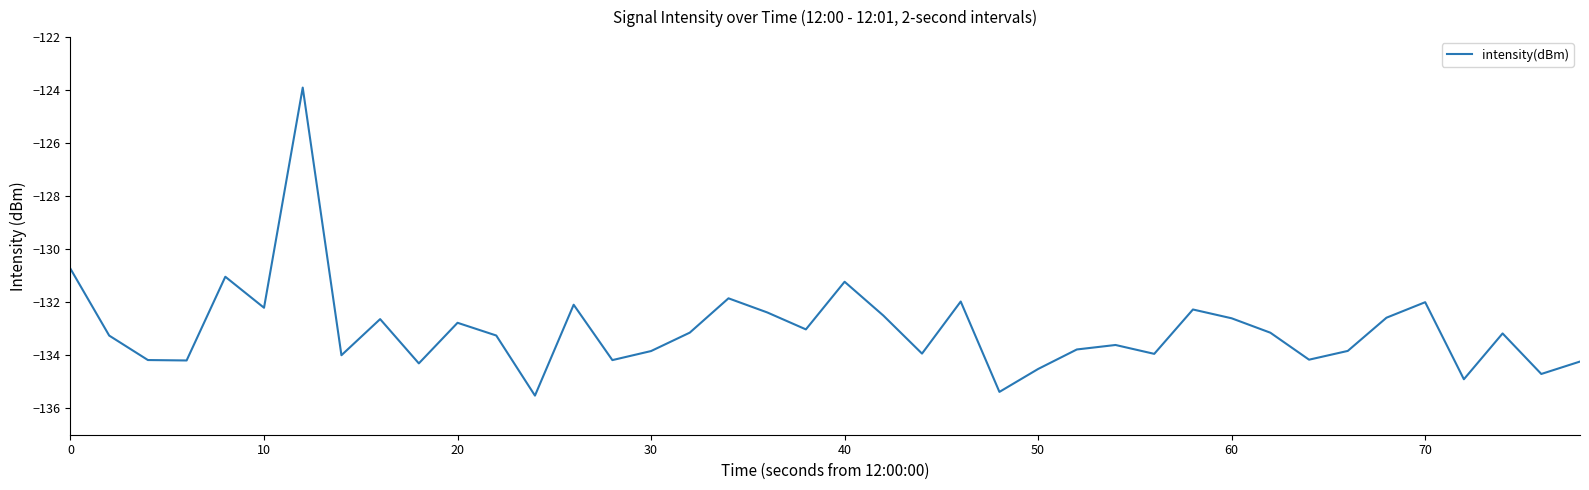

What is the greatest value displayed?

-123.9